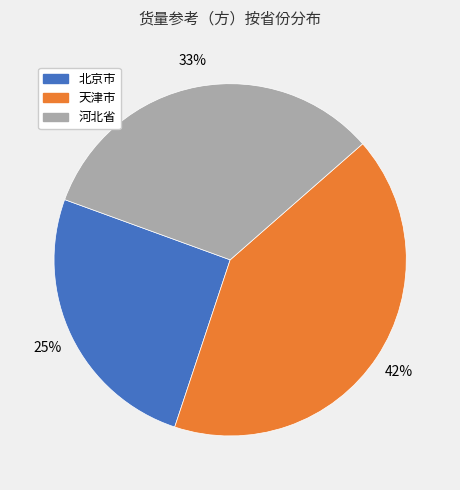

Count the number of slices in the pie.

3